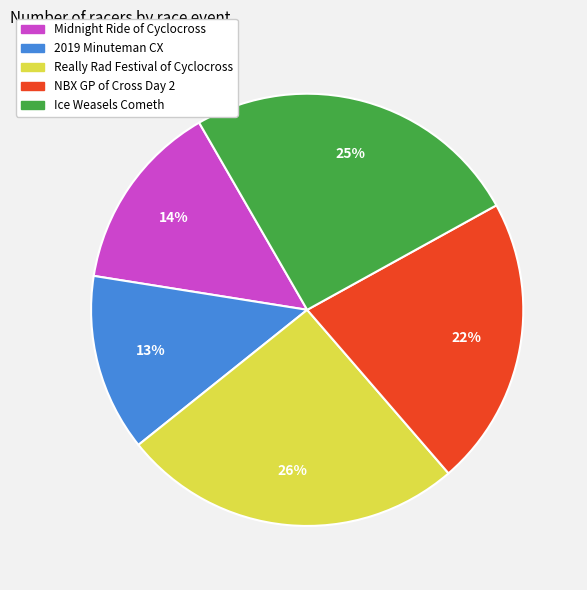

Is there a majority slice in this chart?

No